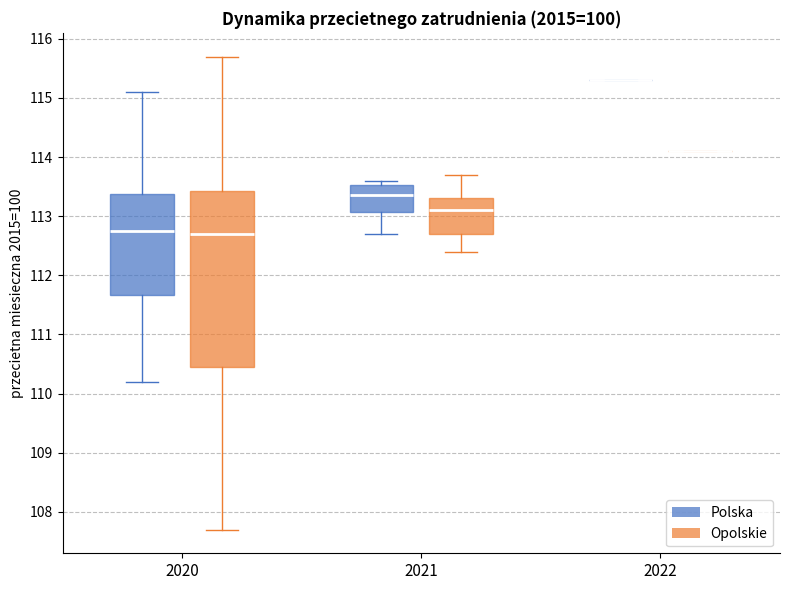

Reading left to right, read every box against the y-axis: the position of its median line, the range the box covers, and the ends of its whiskers. The values are not printed on the chart, so give them approximately, as read against the axis.

2020 (Polska): median 112.8, box 111.7 to 113.4, whiskers 110.2 to 115.1
2020 (Opolskie): median 112.7, box 110.5 to 113.4, whiskers 107.7 to 115.7
2021 (Polska): median 113.4, box 113.1 to 113.5, whiskers 112.7 to 113.6
2021 (Opolskie): median 113.1, box 112.7 to 113.3, whiskers 112.4 to 113.7
2022 (Polska): box collapsed to a line at 115.3, whiskers 115.3 to 115.3
2022 (Opolskie): box collapsed to a line at 114.1, whiskers 114.1 to 114.1